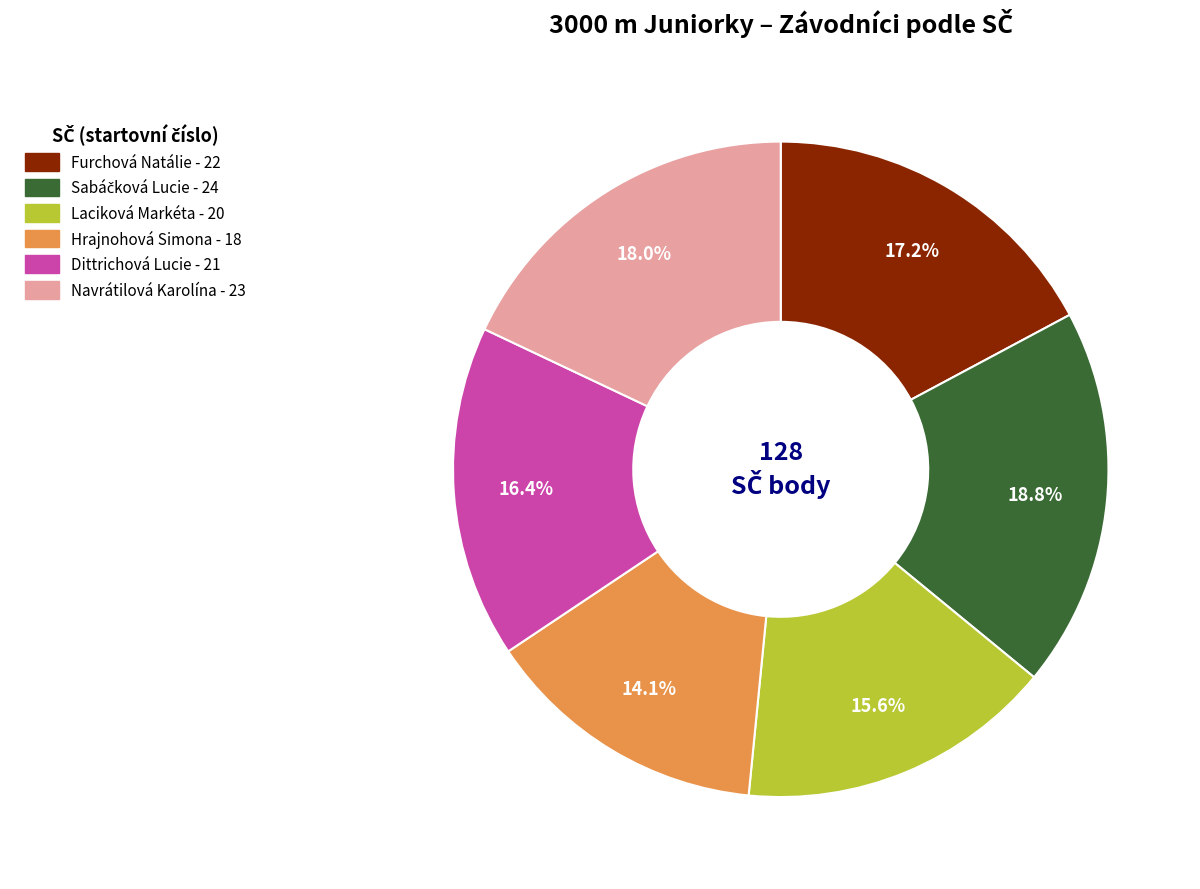

Which category has the smallest portion of the pie?

Hrajnohová Simona